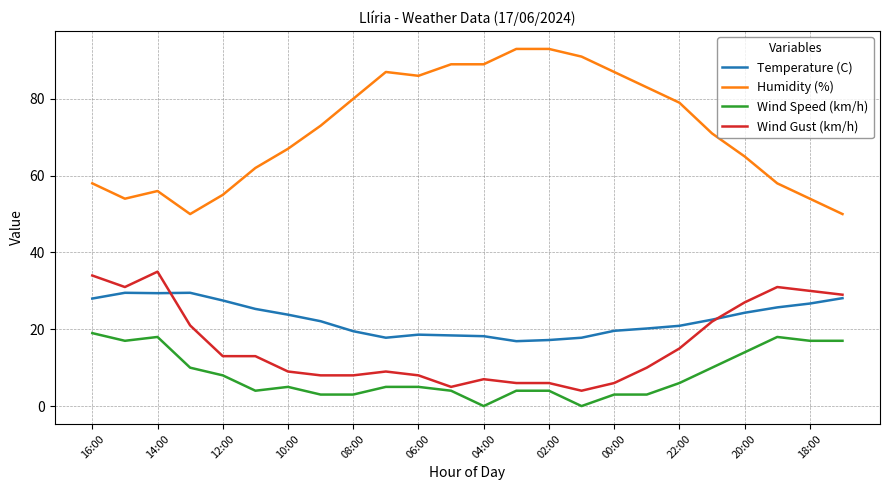

Which series has the widest spread of values?

Humidity (%)